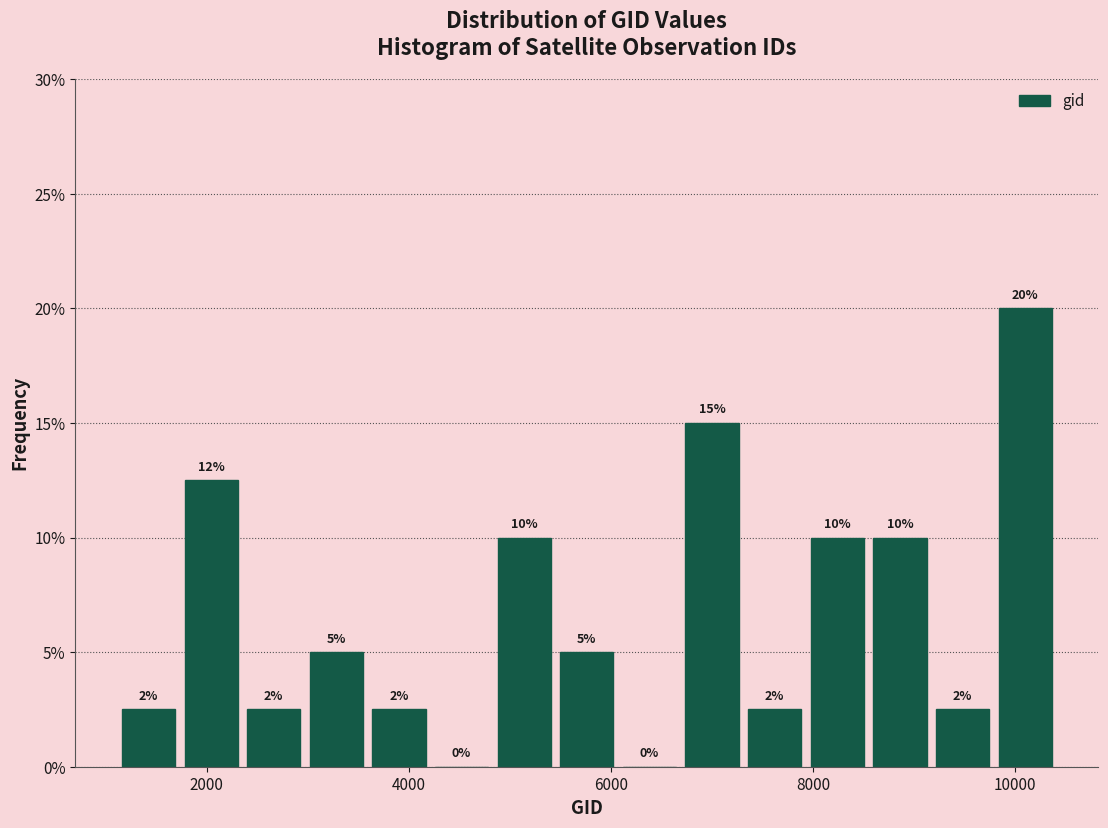

Read against the x-axis, roughly where is the centre of the tallest bar?

10200